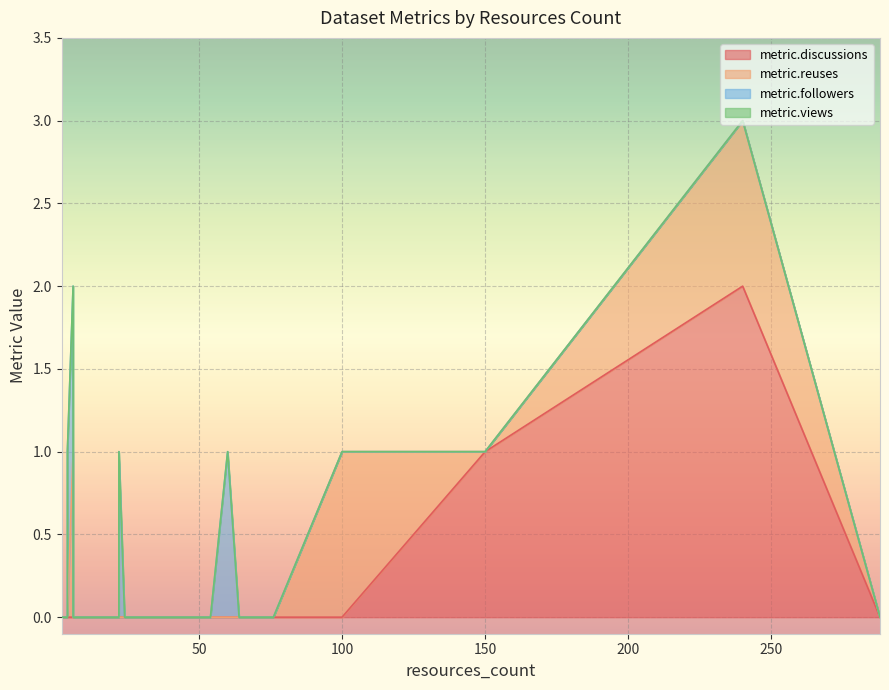

Is it true that metric.reuses equals 1 at 288?

False